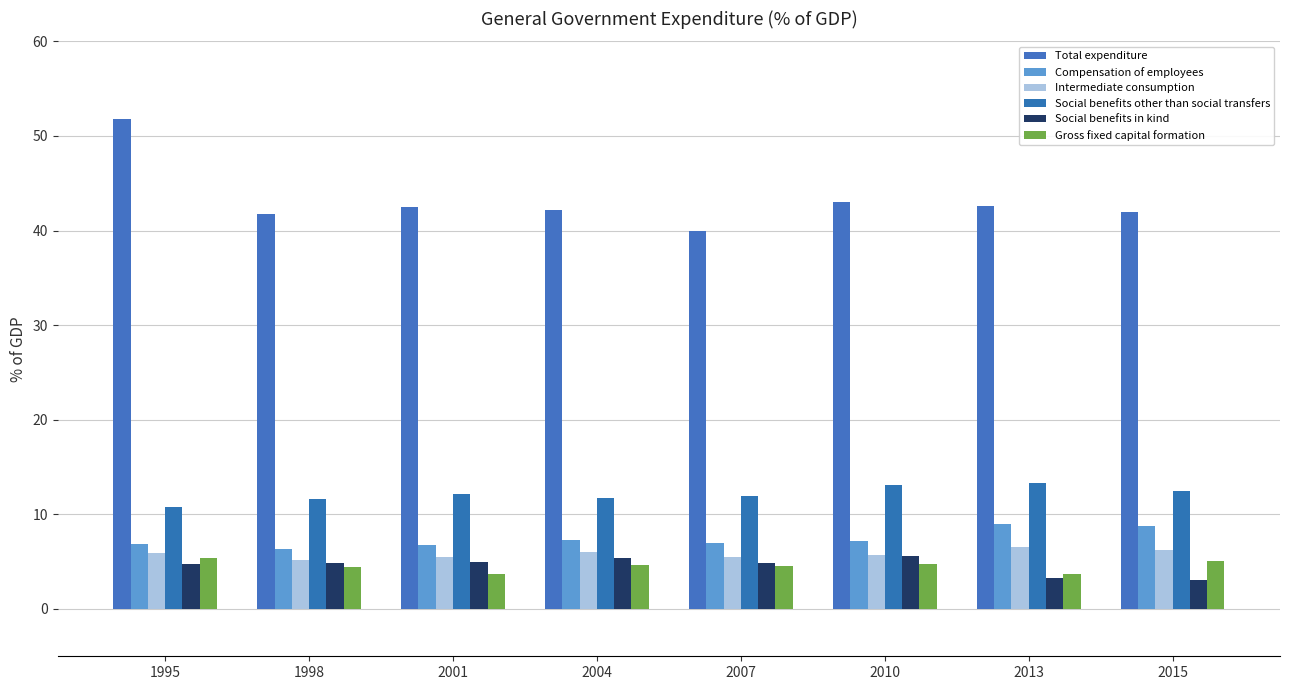

Reading left to right, transcribe all the data shown in this chart.

Total expenditure: 51.8	41.7	42.5	42.1	40.0	43.0	42.6	42.0
Compensation of employees: 6.8	6.3	6.7	7.3	7.0	7.2	8.9	8.7
Intermediate consumption: 5.9	5.2	5.5	6.0	5.5	5.7	6.6	6.2
Social benefits other than social transfers: 10.8	11.6	12.1	11.8	11.9	13.1	13.3	12.5
Social benefits in kind: 4.7	4.9	5.0	5.3	4.9	5.6	3.3	3.1
Gross fixed capital formation: 5.3	4.4	3.7	4.7	4.6	4.7	3.7	5.1